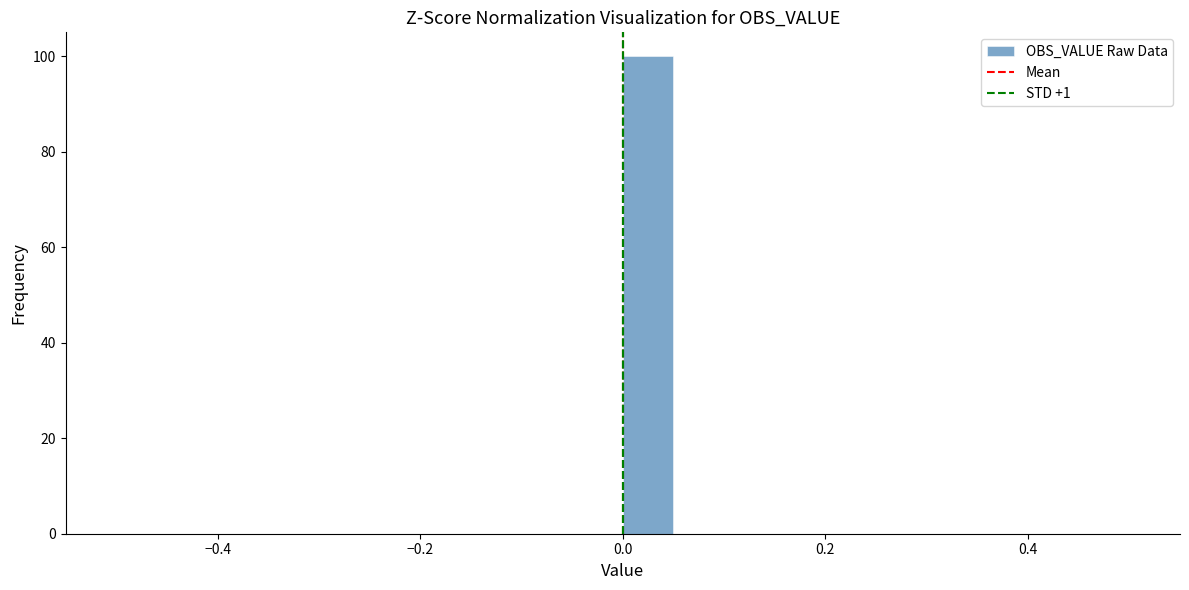

Around what value on the x-axis is the tallest bar? Give the approximate position of its centre, as read against the axis.

0.02